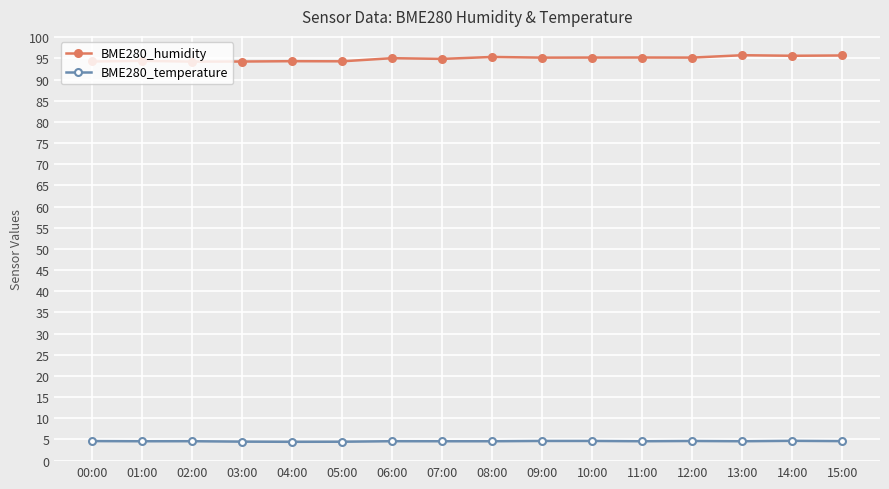

List the series in order of their peak value, lowest first.

BME280_temperature, BME280_humidity